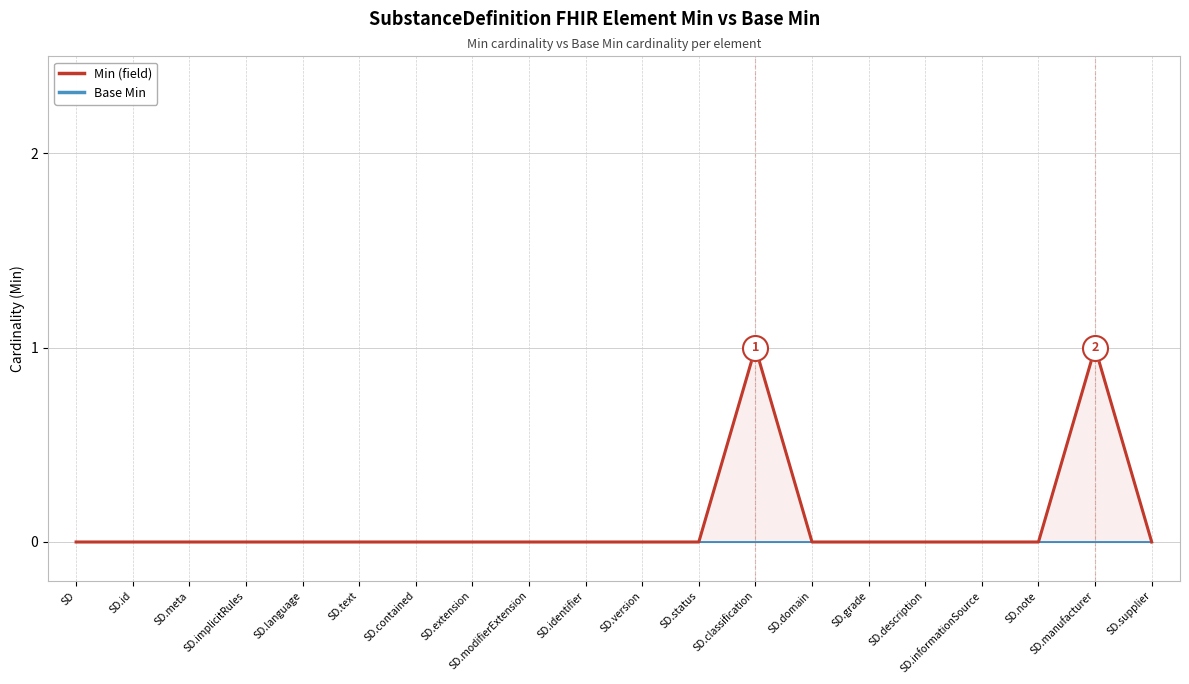

What are all the series names shown in the legend?

Min (field), Base Min